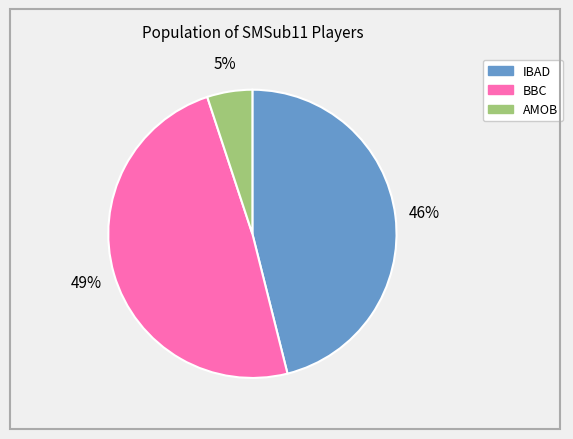

Is there any slice that represents more than half of the pie?

No